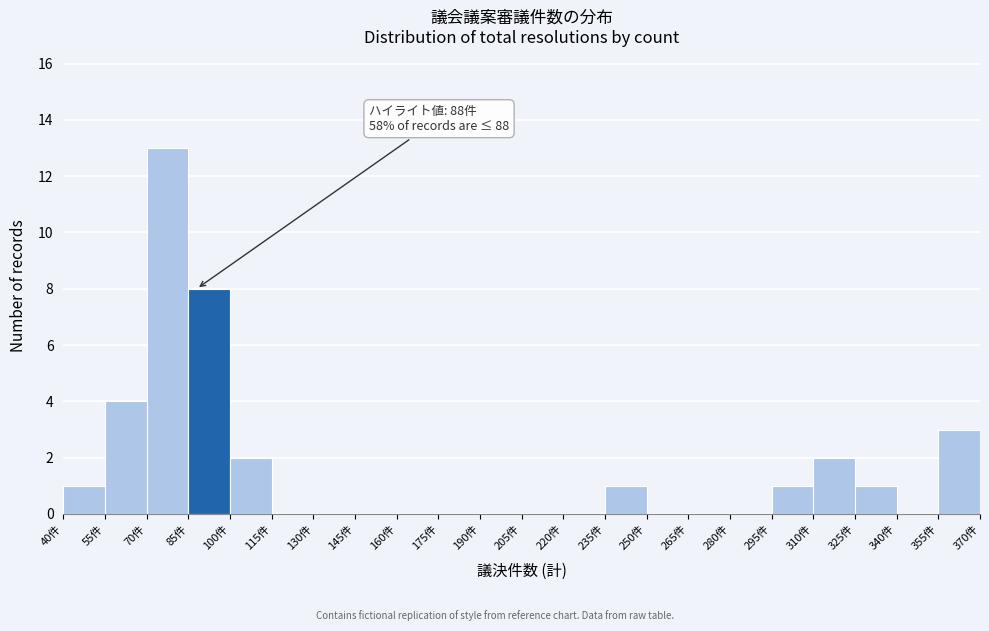

Over which range of the x-axis is the bar tallest?

70 to 85